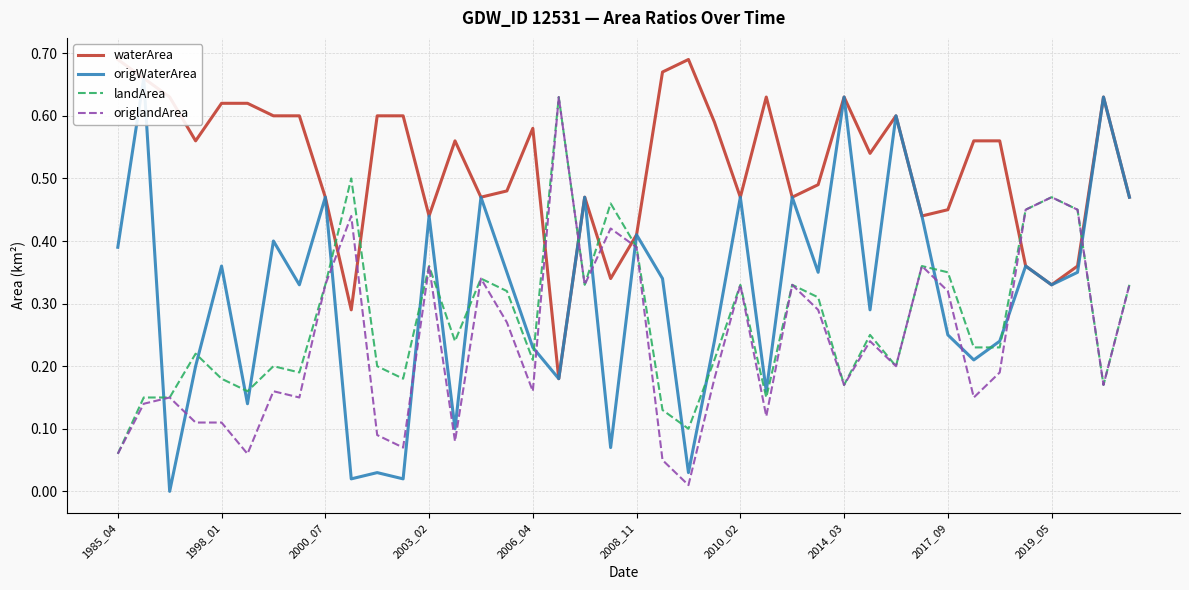

True or false: origWaterArea and waterArea cross at least once.

False